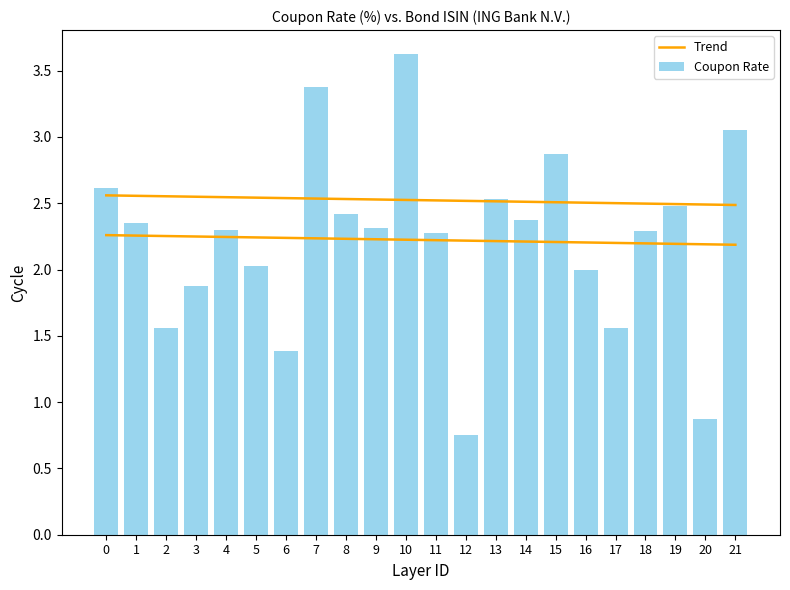

What is the difference between the maximum and second lowest values in the Trend series?

0.1